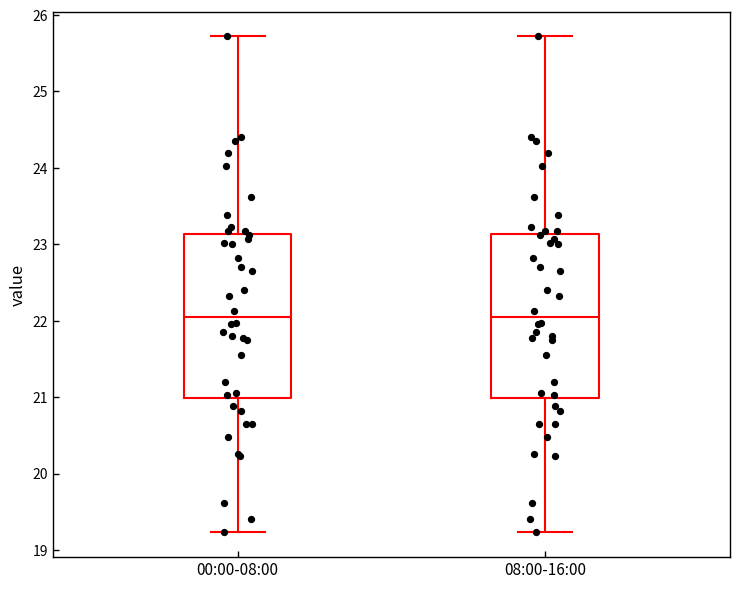

Reading left to right, transcribe this box plot: for each box, give where its median line is, the range the box spans, and where its two whiskers end, as read against the y-axis. The values are not printed on the chart, so give them approximately, as read against the axis.

00:00-08:00: median 22.1, box 21.0 to 23.1, whiskers 19.2 to 25.7
08:00-16:00: median 22.1, box 21.0 to 23.1, whiskers 19.2 to 25.7